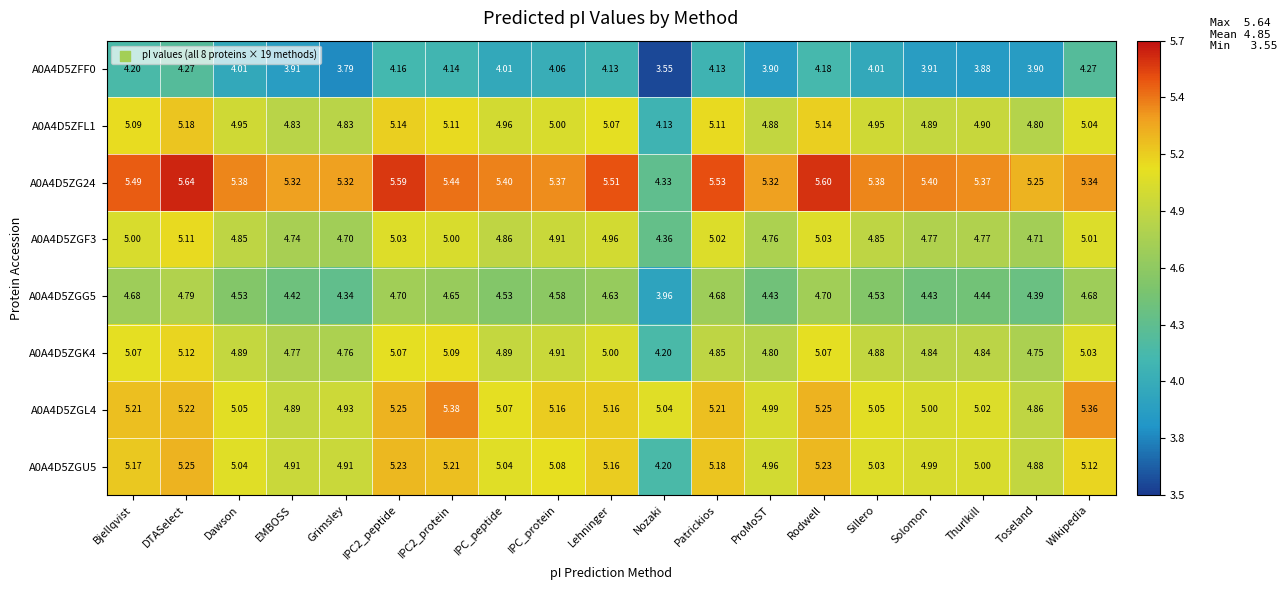

Rank the series at Solomon from highest to lowest value.

A0A4D5ZG24, A0A4D5ZGL4, A0A4D5ZGU5, A0A4D5ZFL1, A0A4D5ZGK4, A0A4D5ZGF3, A0A4D5ZGG5, A0A4D5ZFF0